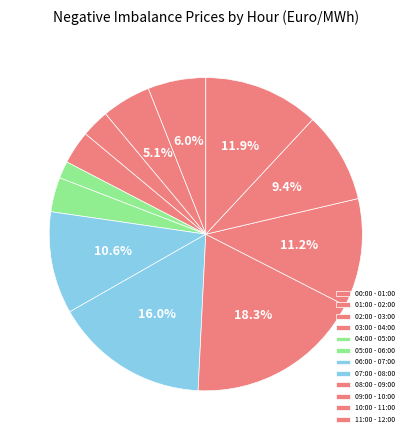

Does any single category account for the majority?

No